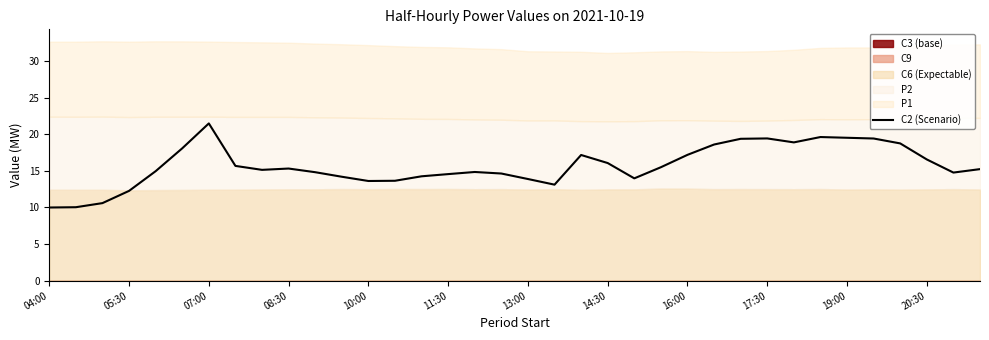

What position from the left is 28?

29